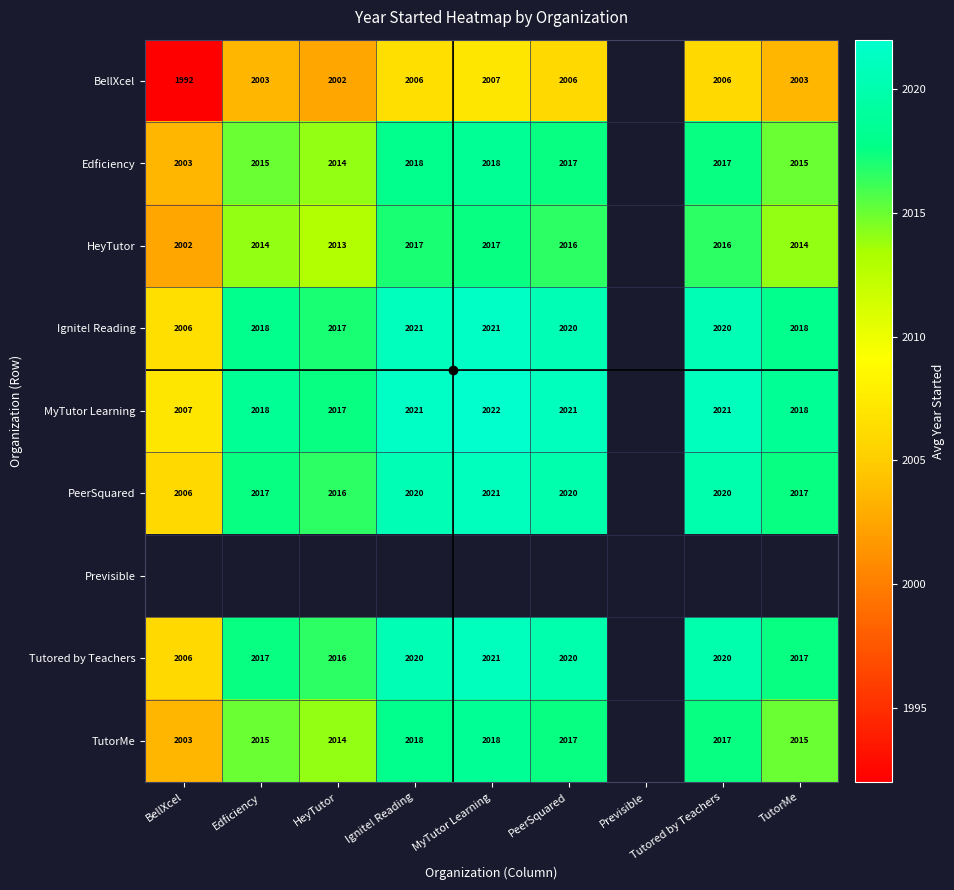

How many categories are shown in the chart?

9